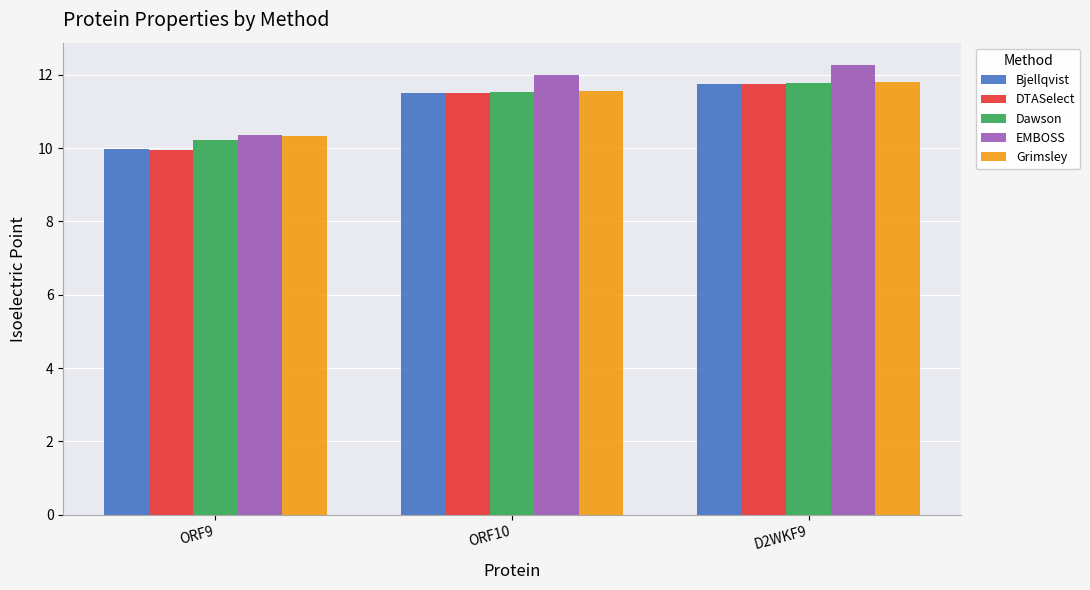

What is the value of the EMBOSS bar at the 1st from the left?

10.4